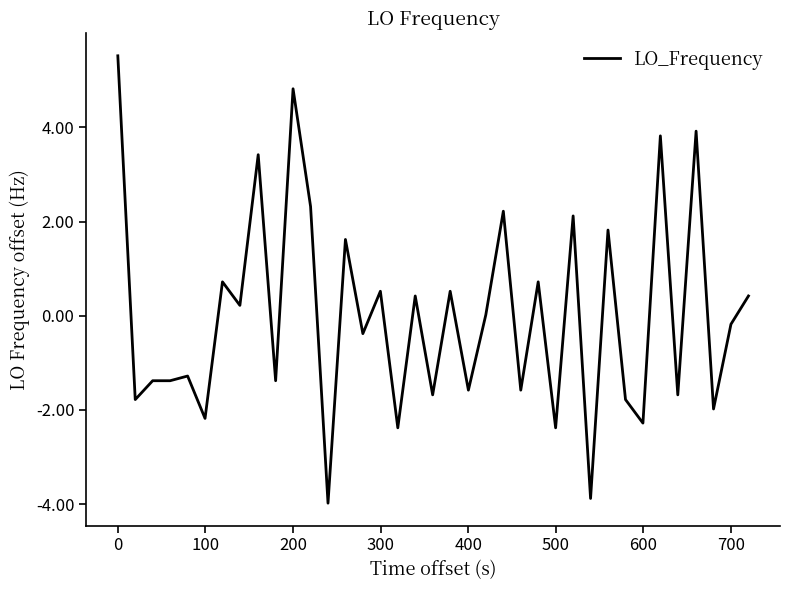

What is the smallest value displayed?

-4.0